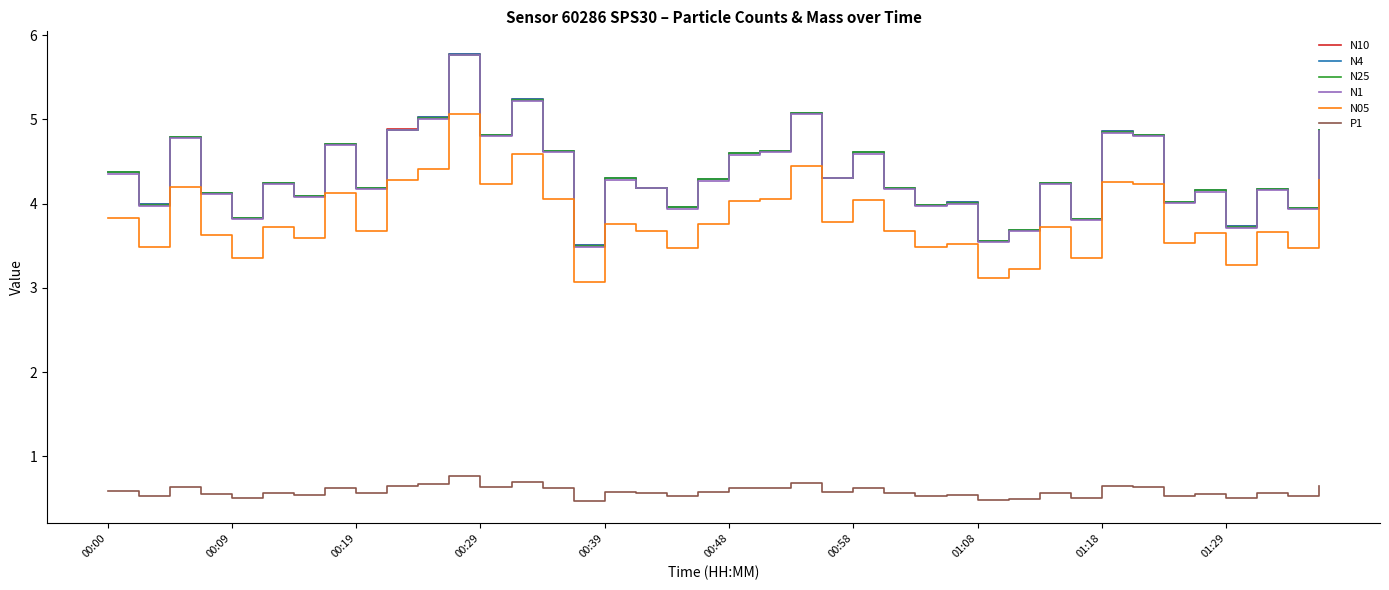

How many interior local valleys does the N4 series have?

14